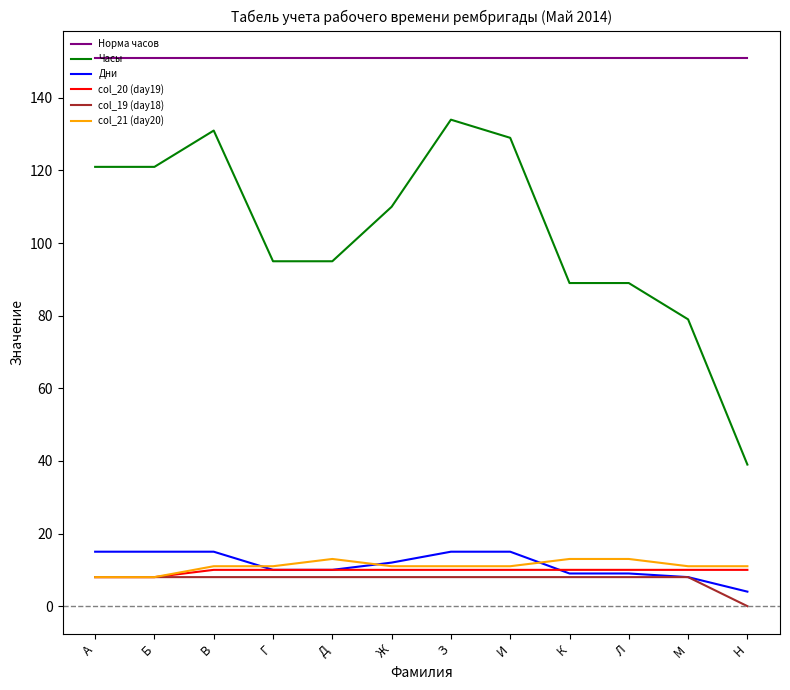

Reading left to right, transcribe all the data shown in this chart.

Норма часов: А=151	Б=151	В=151	Г=151	Д=151	Ж=151	З=151	И=151	К=151	Л=151	М=151	Н=151
Часы: А=121	Б=121	В=131	Г=95	Д=95	Ж=110	З=134	И=129	К=89	Л=89	М=79	Н=39
Дни: А=15	Б=15	В=15	Г=10	Д=10	Ж=12	З=15	И=15	К=9	Л=9	М=8	Н=4
col_20 (day19): А=8	Б=8	В=10	Г=10	Д=10	Ж=10	З=10	И=10	К=10	Л=10	М=10	Н=10
col_19 (day18): А=8	Б=8	В=8	Г=8	Д=8	Ж=8	З=8	И=8	К=8	Л=8	М=8	Н=0
col_21 (day20): А=8	Б=8	В=11	Г=11	Д=13	Ж=11	З=11	И=11	К=13	Л=13	М=11	Н=11